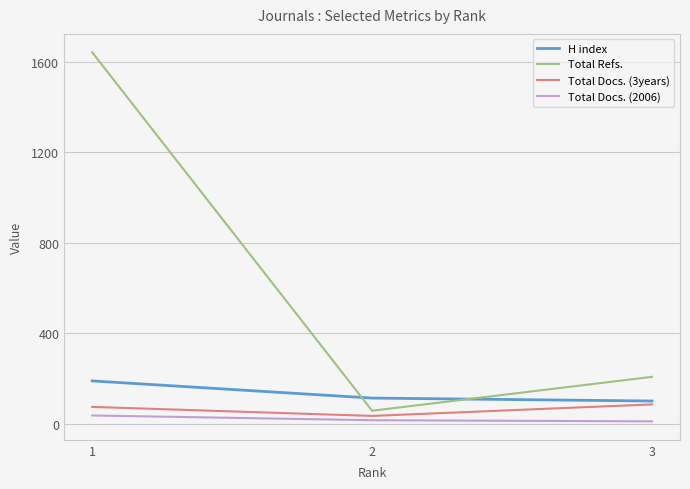

Which series has the largest total across all categories?

Total Refs.